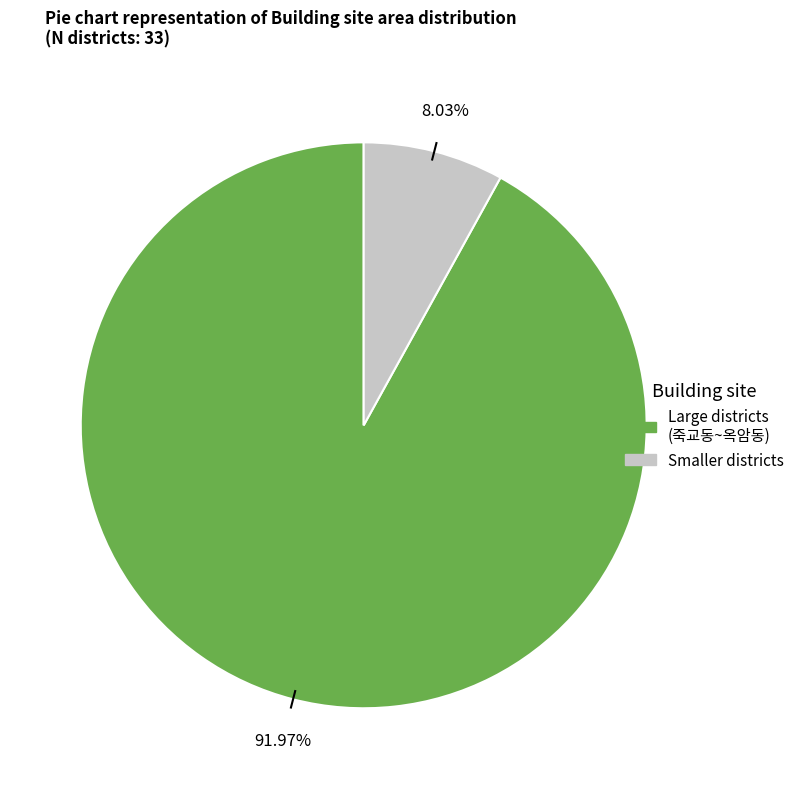

Is there a majority slice in this chart?

Yes